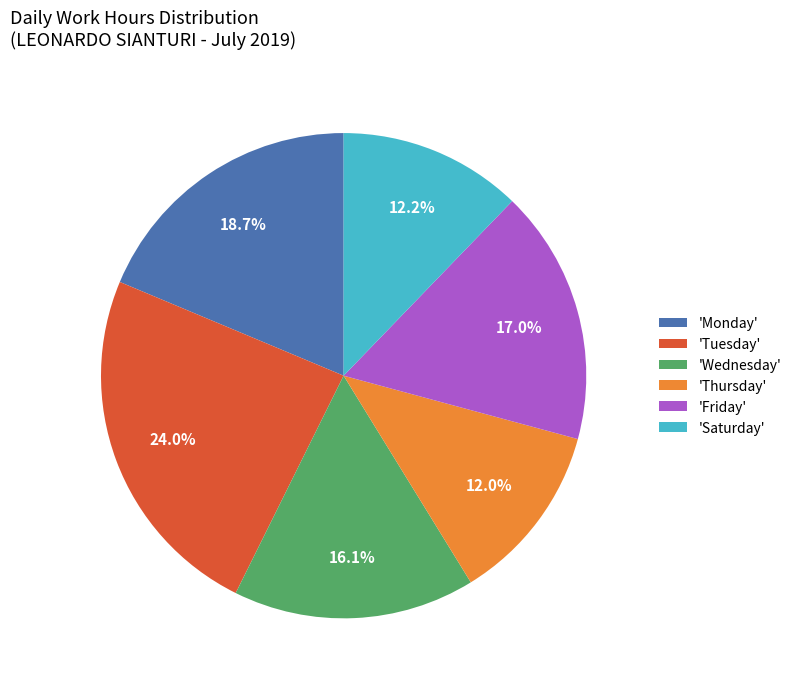

What percentage do 'Saturday' and 'Tuesday' together represent?

36.2%